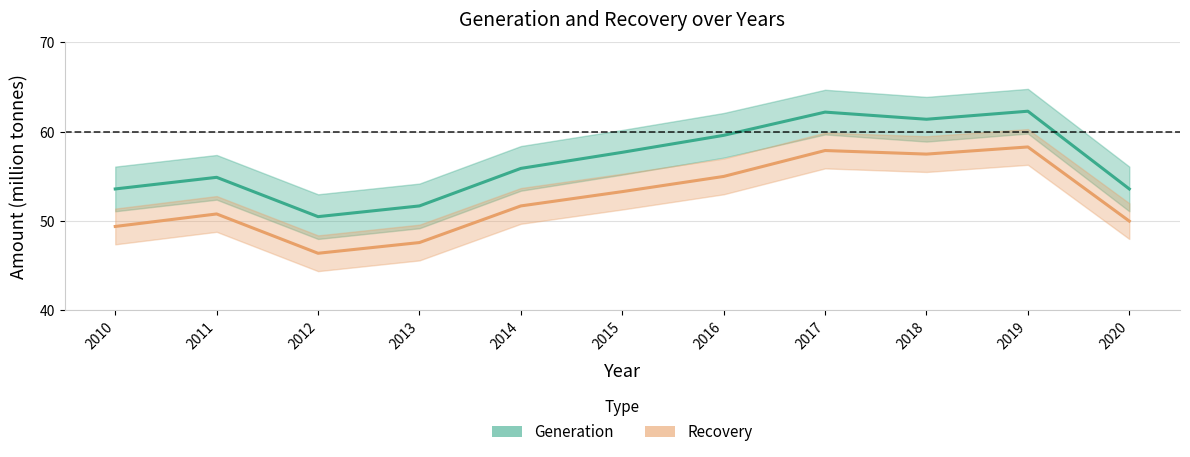

Where is Recovery nearest to the value 52?

2014